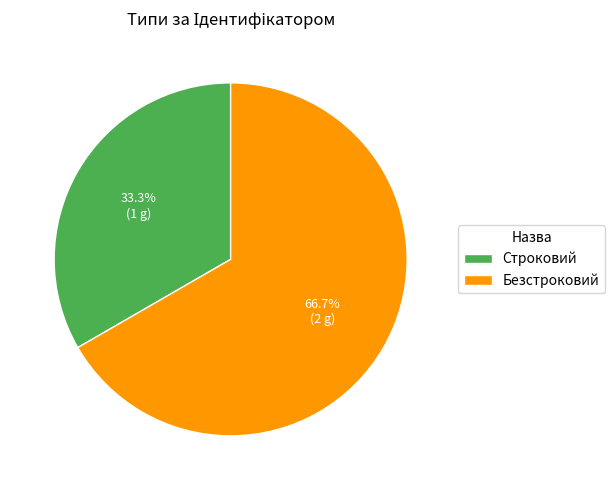

Rank the categories by value from highest to lowest.

Безстроковий, Строковий